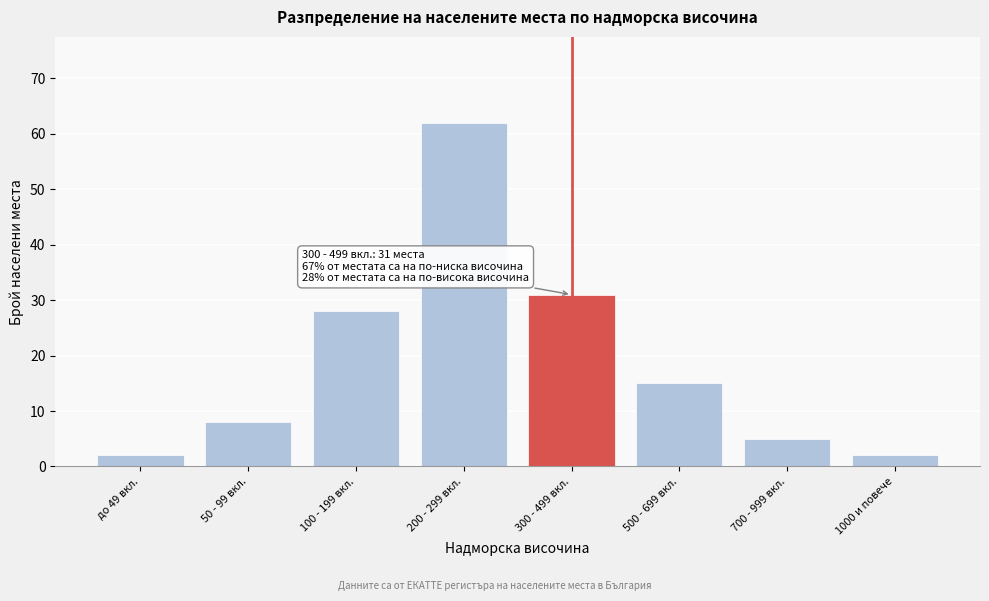

Reading left to right, extract all data points from this chart.

до 49 вкл.=2	50 - 99 вкл.=8	100 - 199 вкл.=28	200 - 299 вкл.=62	300 - 499 вкл.=31	500 - 699 вкл.=15	700 - 999 вкл.=5	1000 и повече=2